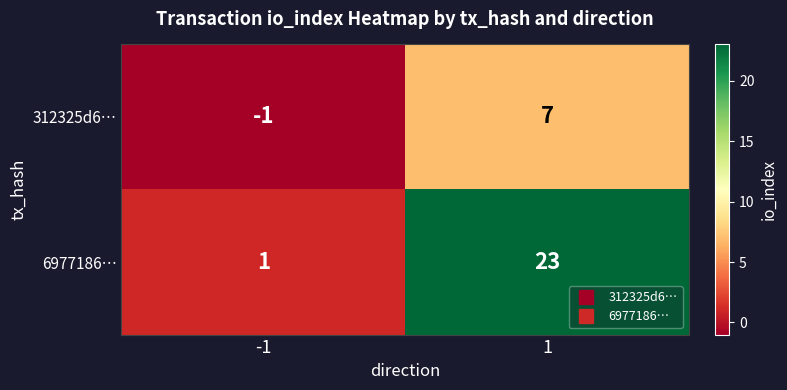

Which series has the largest range (max minus min)?

6977186…